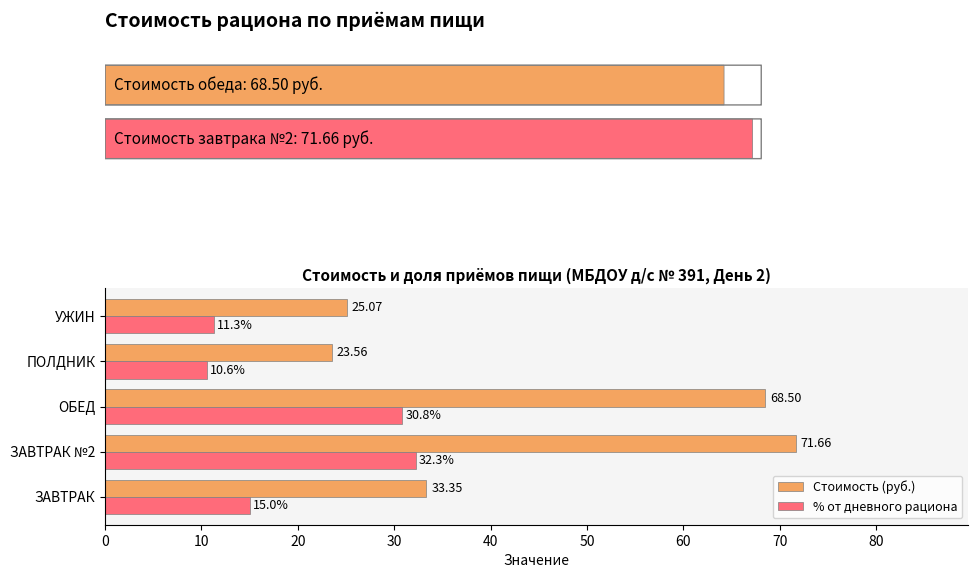

Where is % от дневного рациона nearest to the value 21?

ЗАВТРАК